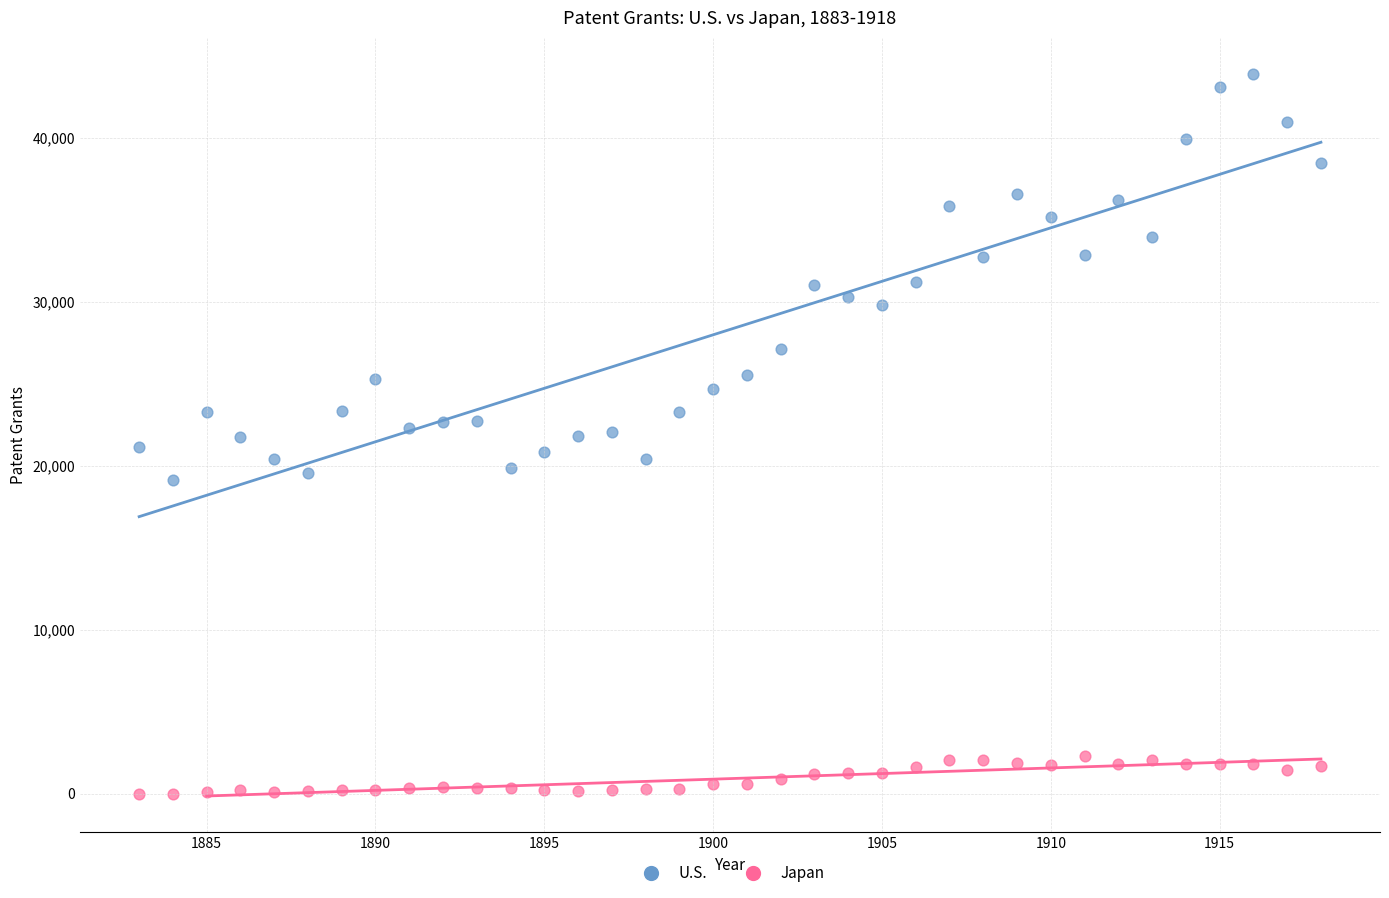

Which series has the largest Y range (max minus min)?

U.S.